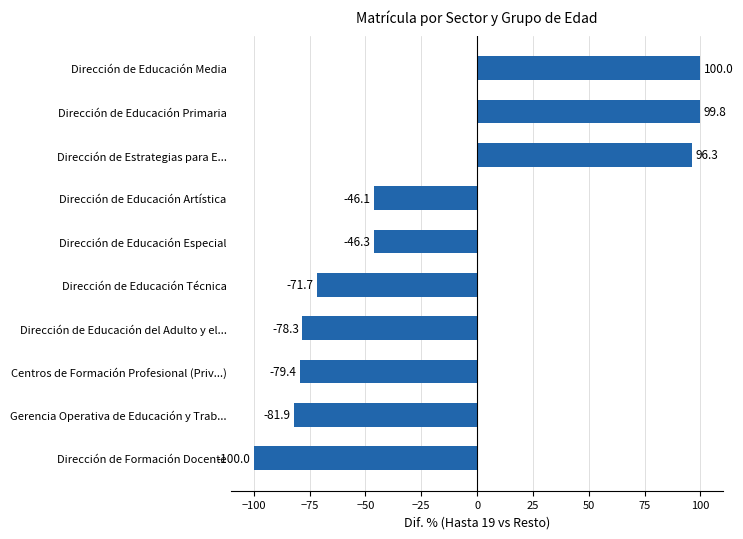

Is it true that the value at Gerencia Operativa de Educación y Trab... is -44.0?

False